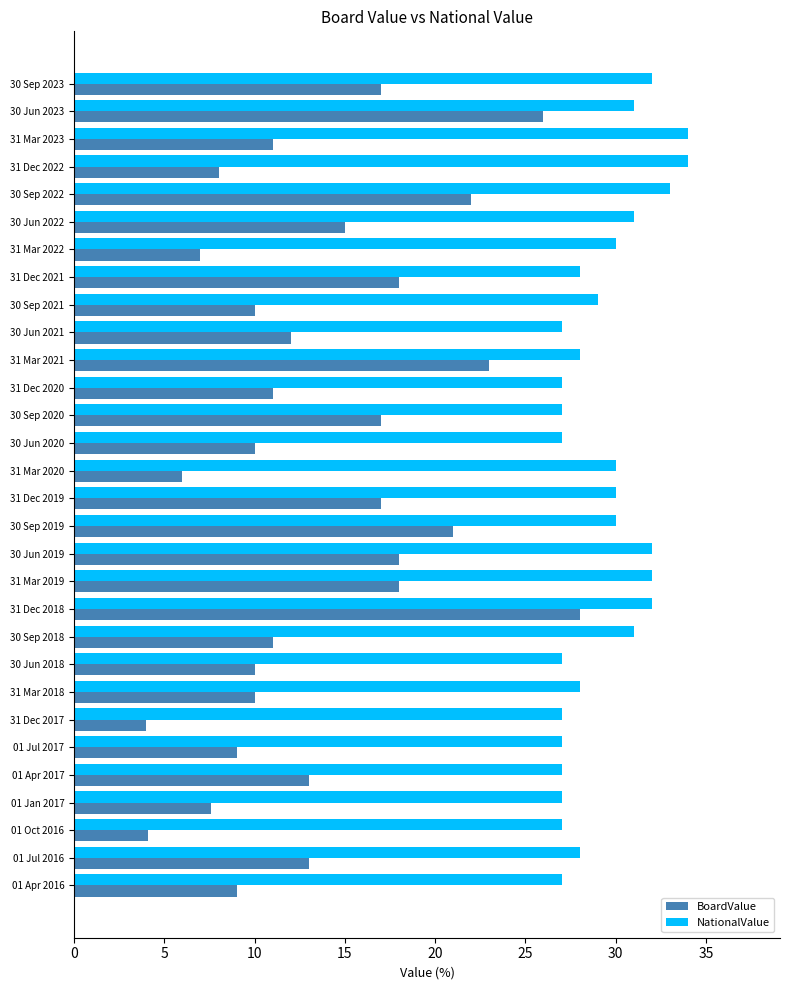

Which series has the largest range (max minus min)?

BoardValue